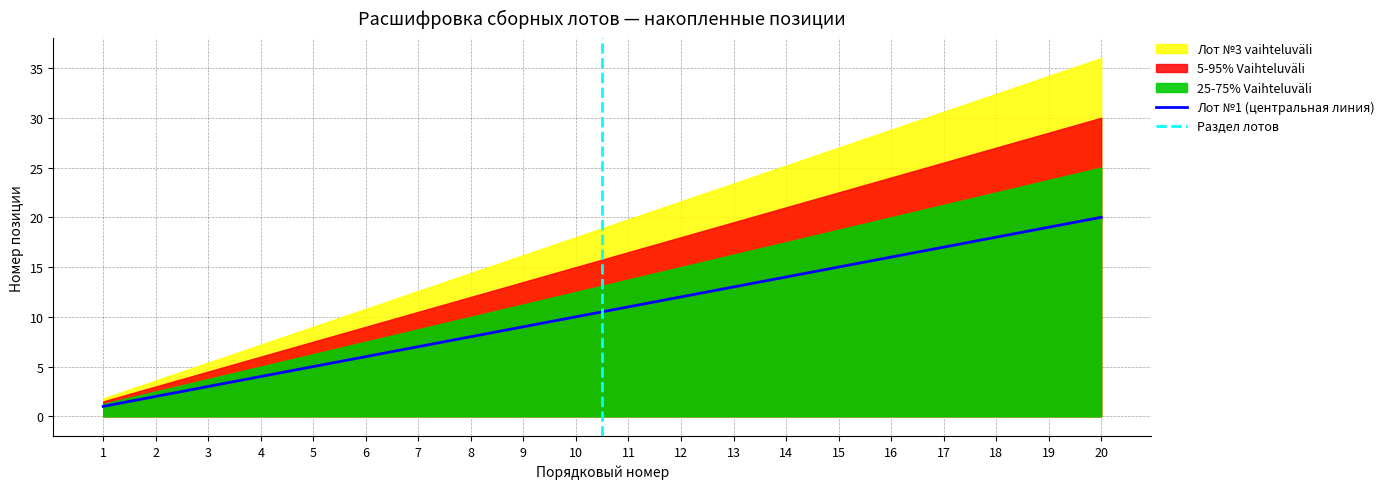

Is it true that the value at 10 is 10?

True